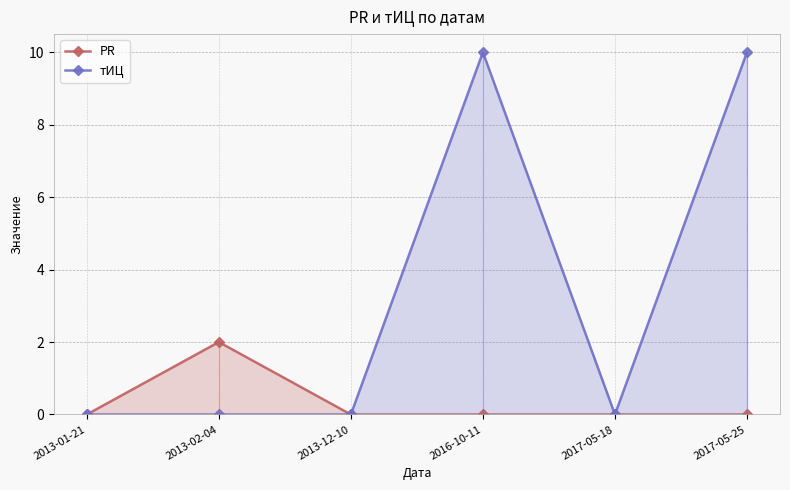

The value of тИЦ at 2013-01-21 is -6. True or false?

False